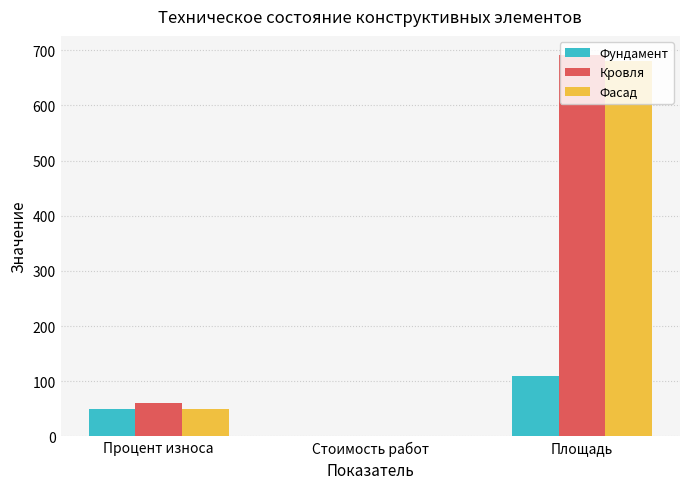

What value does the Фасад series have at Процент износа?

50.0